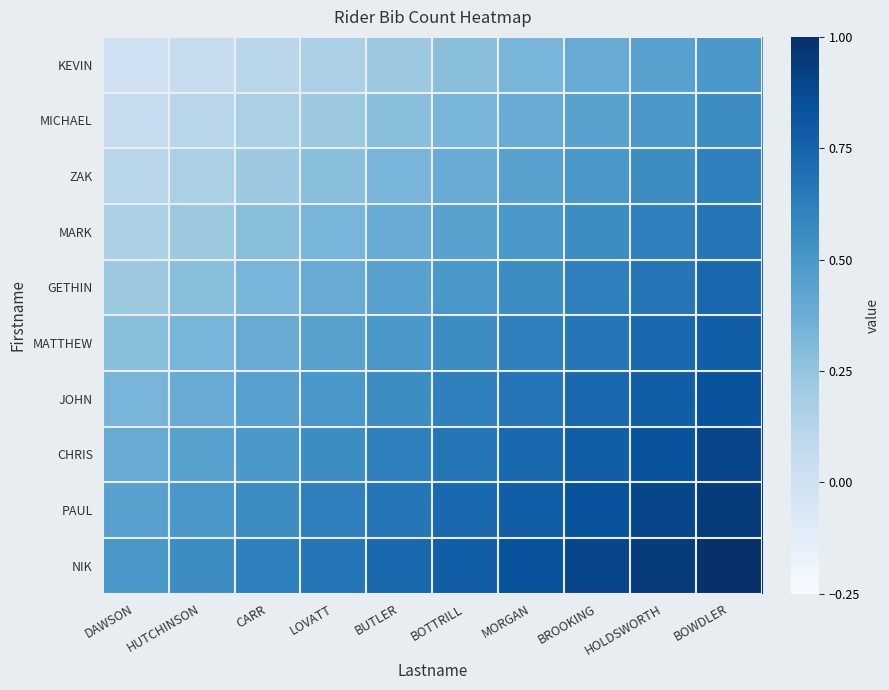

How many categories are shown in the chart?

10